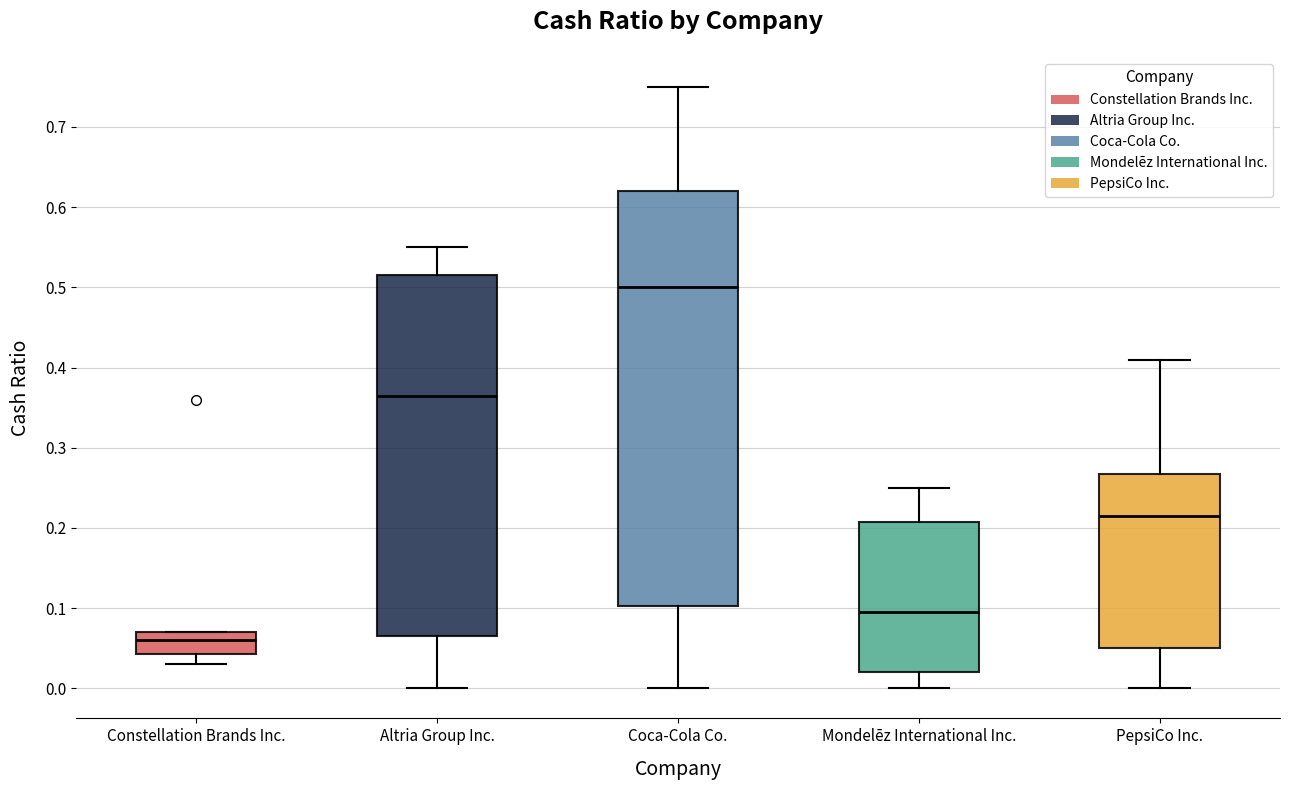

Reading left to right, transcribe this box plot: for each box, give where its median line is, the range the box spans, and where its two whiskers end, as read against the y-axis. The values are not printed on the chart, so give them approximately, as read against the axis.

Constellation Brands Inc.: median 0.06, box 0.04 to 0.07, whiskers 0.03 to 0.07
Altria Group Inc.: median 0.37, box 0.07 to 0.52, whiskers 0.00 to 0.55
Coca-Cola Co.: median 0.50, box 0.10 to 0.62, whiskers 0.00 to 0.75
Mondelēz International Inc.: median 0.10, box 0.02 to 0.21, whiskers 0.00 to 0.25
PepsiCo Inc.: median 0.22, box 0.05 to 0.27, whiskers 0.00 to 0.41